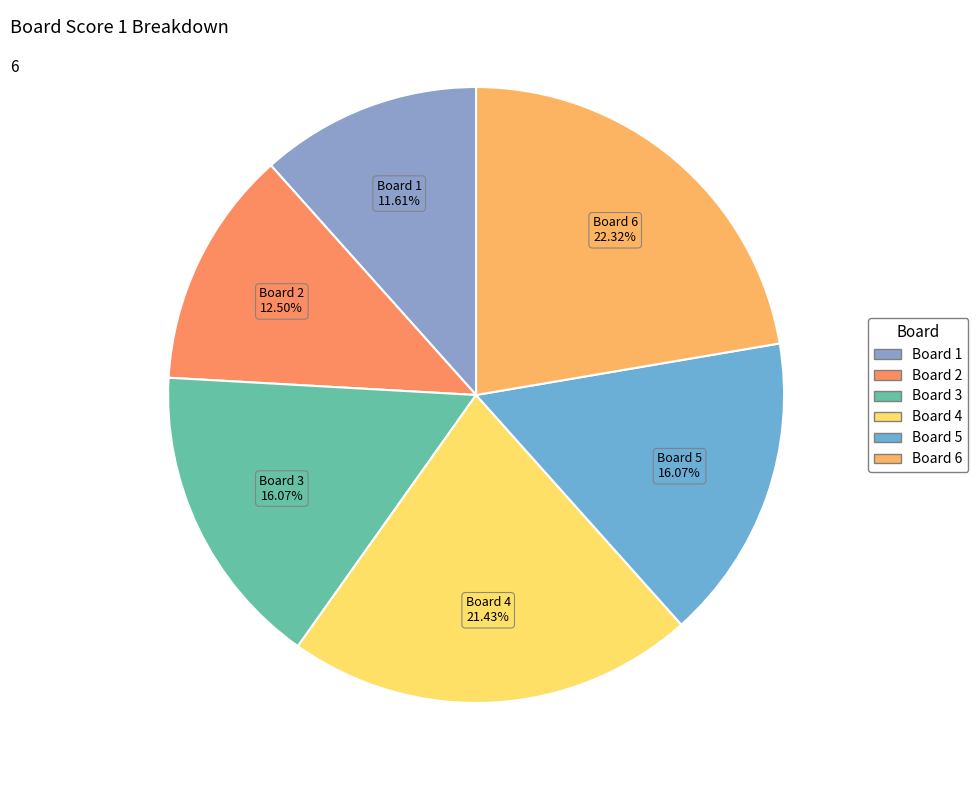

What percentage do Board 4 and Board 6 together represent?

43.8%